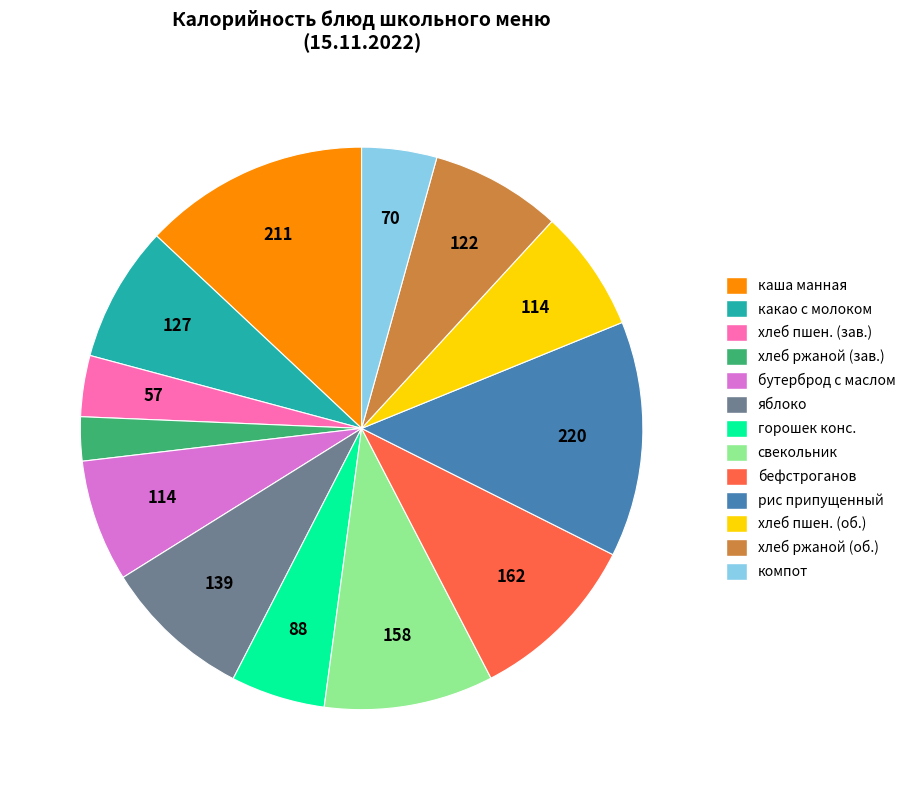

Is there any slice that represents more than half of the pie?

No